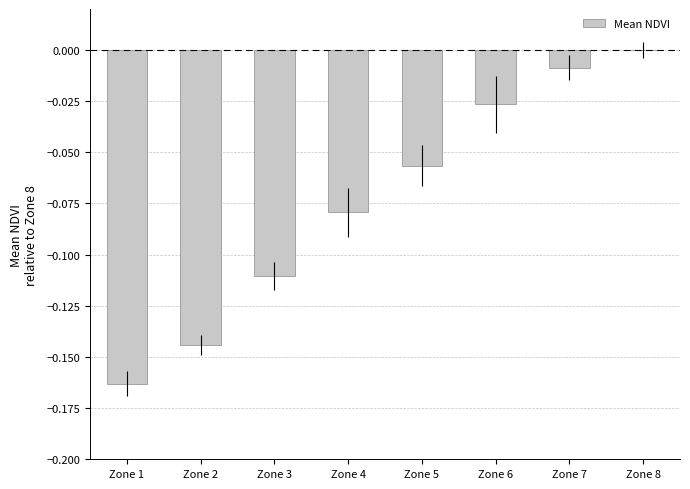

True or false: the data shows 0.0 at Zone 8.

True